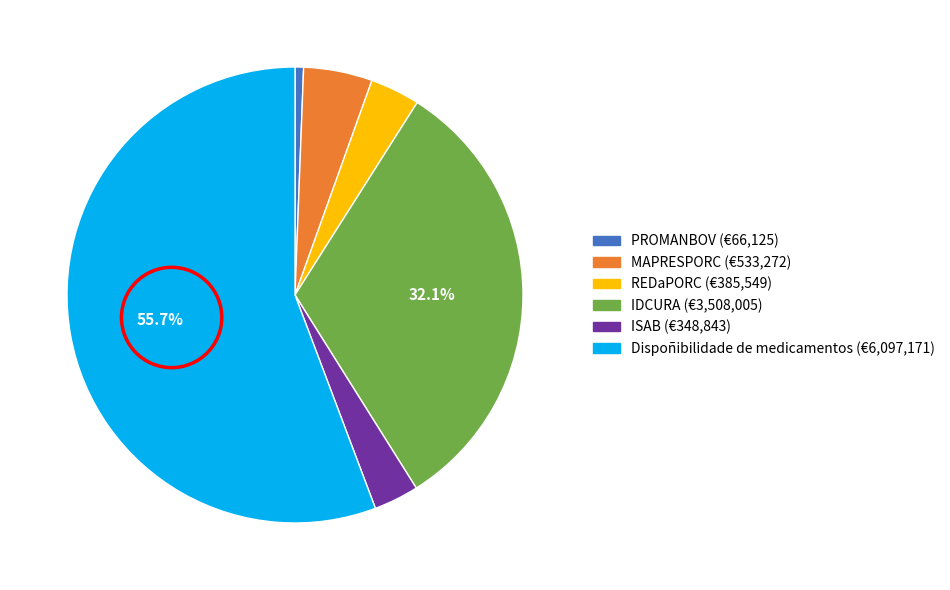

To the nearest percent, what portion does REDaPORC represent?

4%